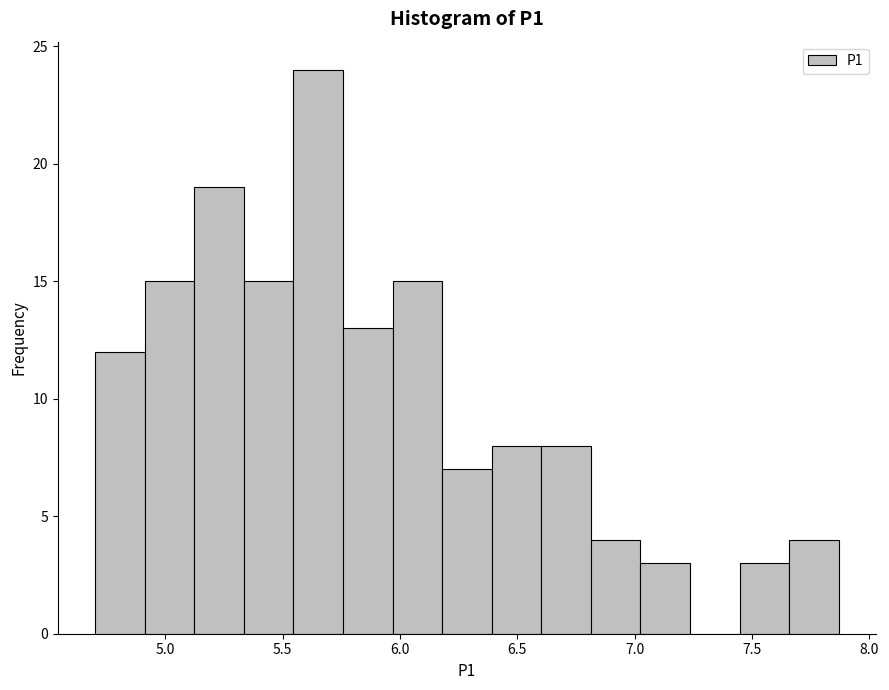

How tall is the bar that spans 4.70 to 4.90 on the x-axis? Neither the bar edges nor the heights are printed on the chart, so give them approximately, as read against the axes.

12